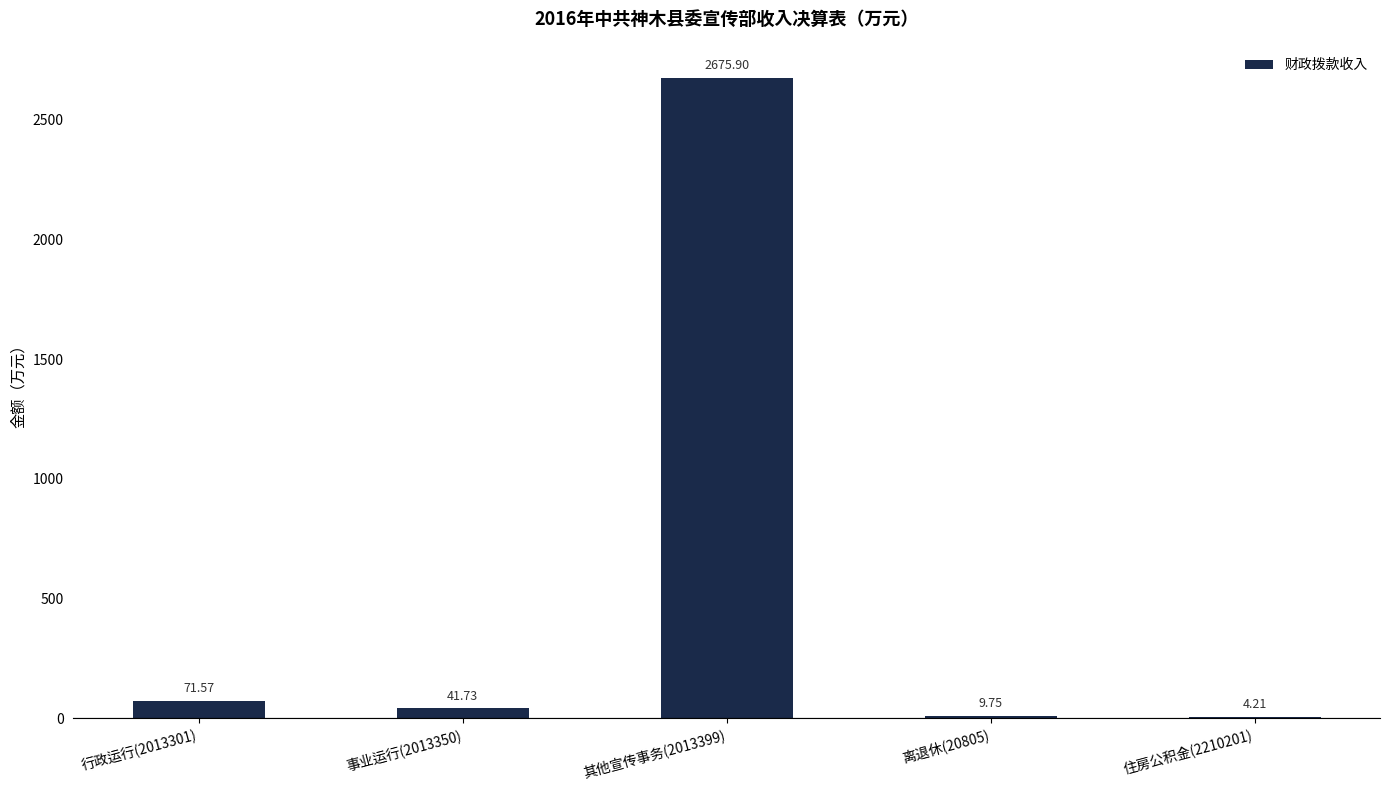

What is the change in value from 事业运行(2013350) to 其他宣传事务(2013399)?

+2634.2